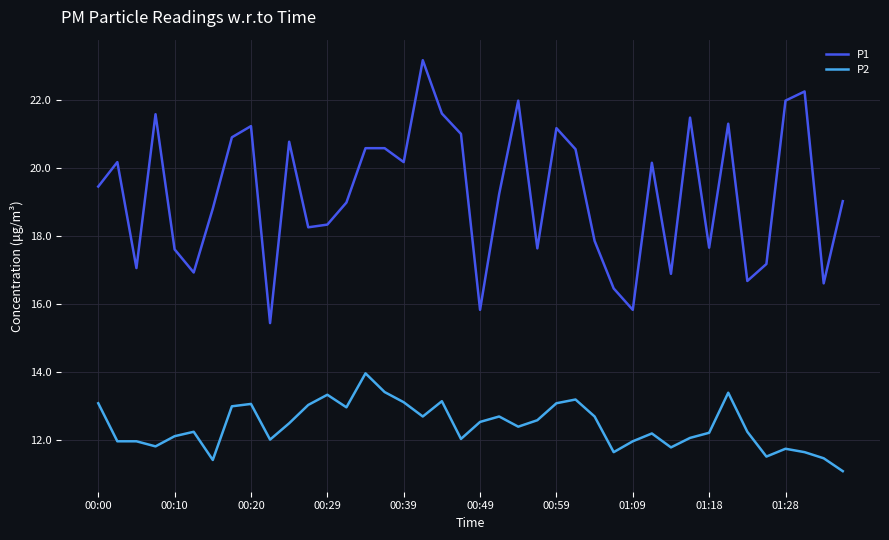

True or false: P2 and P1 cross at least once.

False